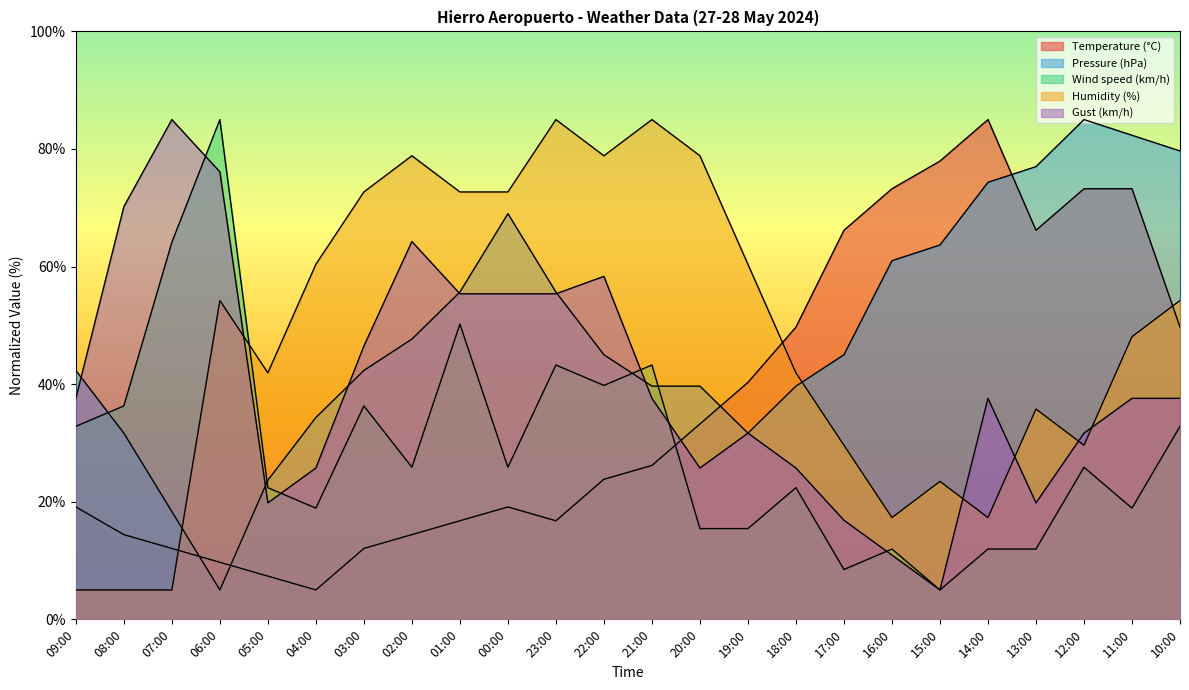

Reading left to right, list all the values displayed in this chart.

Temperature (°C): 09:00=19.1	08:00=14.4	07:00=12.1	06:00=9.7	05:00=7.4	04:00=5.0	03:00=12.1	02:00=14.4	01:00=16.8	00:00=19.1	23:00=16.8	22:00=23.8	21:00=26.2	20:00=33.2	19:00=40.3	18:00=49.7	17:00=66.2	16:00=73.2	15:00=77.9	14:00=85.0	13:00=66.2	12:00=73.2	11:00=73.2	10:00=49.7
Pressure (hPa): 09:00=42.3	08:00=31.7	07:00=18.3	06:00=5.0	05:00=23.7	04:00=34.3	03:00=42.3	02:00=47.7	01:00=55.7	00:00=69.0	23:00=55.7	22:00=45.0	21:00=39.7	20:00=39.7	19:00=31.7	18:00=39.7	17:00=45.0	16:00=61.0	15:00=63.7	14:00=74.3	13:00=77.0	12:00=85.0	11:00=82.3	10:00=79.7
Wind speed (km/h): 09:00=32.8	08:00=36.3	07:00=64.1	06:00=85.0	05:00=22.4	04:00=18.9	03:00=36.3	02:00=25.9	01:00=50.2	00:00=25.9	23:00=43.3	22:00=39.8	21:00=43.3	20:00=15.4	19:00=15.4	18:00=22.4	17:00=8.5	16:00=12.0	15:00=5.0	14:00=12.0	13:00=12.0	12:00=25.9	11:00=18.9	10:00=32.8
Humidity (%): 09:00=5.0	08:00=5.0	07:00=5.0	06:00=54.2	05:00=41.9	04:00=60.4	03:00=72.7	02:00=78.8	01:00=72.7	00:00=72.7	23:00=85.0	22:00=78.8	21:00=85.0	20:00=78.8	19:00=60.4	18:00=41.9	17:00=29.6	16:00=17.3	15:00=23.5	14:00=17.3	13:00=35.8	12:00=29.6	11:00=48.1	10:00=54.2
Gust (km/h): 09:00=37.6	08:00=70.2	07:00=85.0	06:00=76.1	05:00=19.8	04:00=25.7	03:00=46.5	02:00=64.3	01:00=55.4	00:00=55.4	23:00=55.4	22:00=58.3	21:00=37.6	20:00=25.7	19:00=31.7	18:00=25.7	17:00=16.9	16:00=10.9	15:00=5.0	14:00=37.6	13:00=19.8	12:00=31.7	11:00=37.6	10:00=37.6